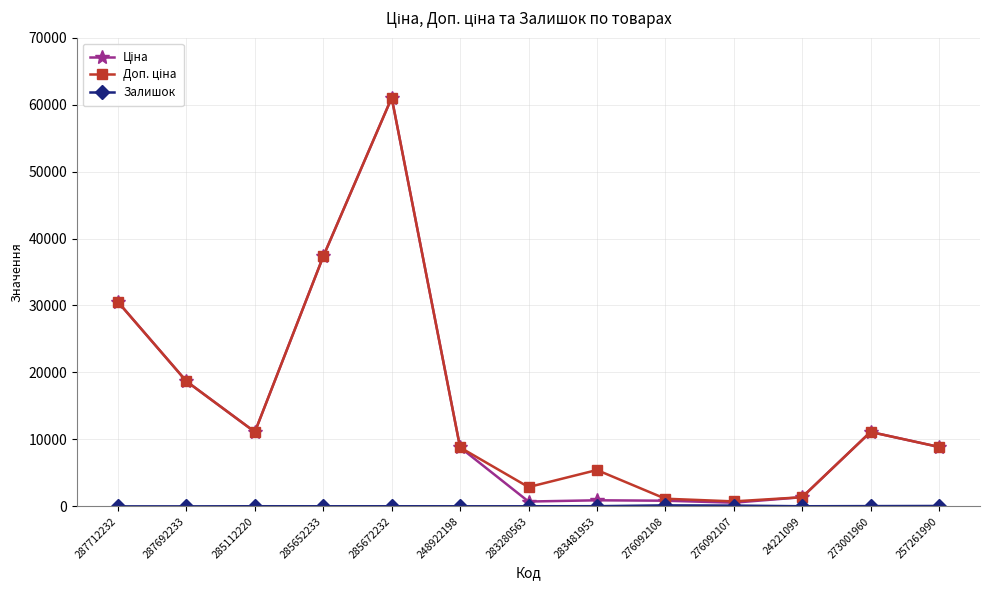

Which label corresponds to the largest value in the chart?

285672232